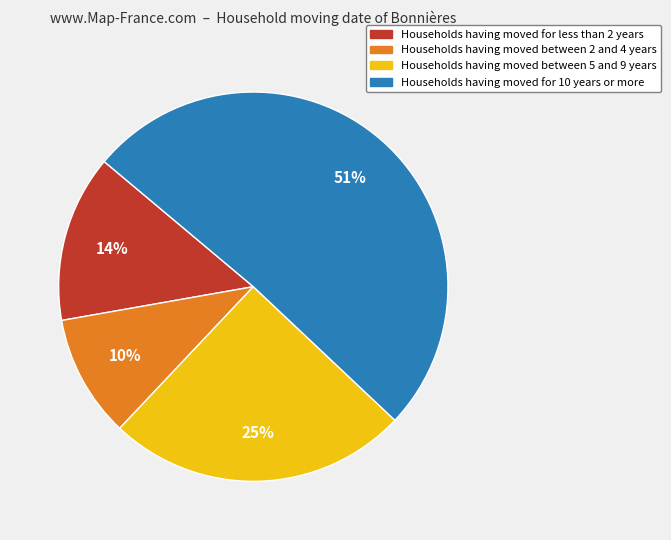

Is the sum of Households having moved for less than 2 years and Households having moved between 2 and 4 years greater than half?

No